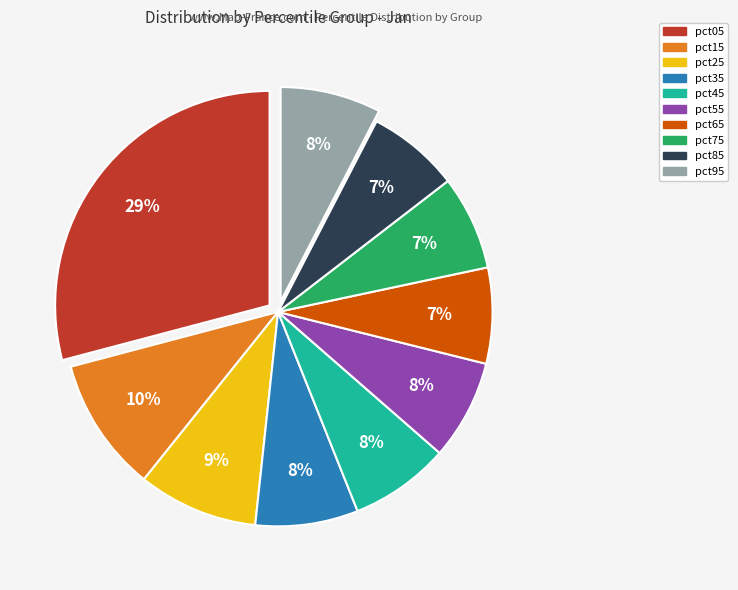

Count the number of slices in the pie.

10